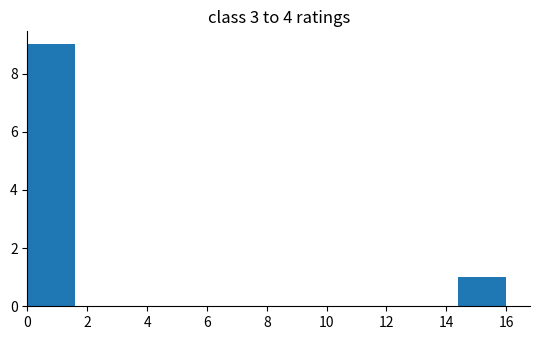

Reading left to right, transcribe this chart: for each bar, give the range it covers on the x-axis and its height. The values are not printed on the chart, so give them approximately, as read against the axis.

0.0 to 1.6: 9
1.6 to 3.2: 0
3.2 to 4.8: 0
4.8 to 6.4: 0
6.4 to 8.0: 0
8.0 to 9.6: 0
9.6 to 11.2: 0
11.2 to 12.8: 0
12.8 to 14.4: 0
14.4 to 16.0: 1